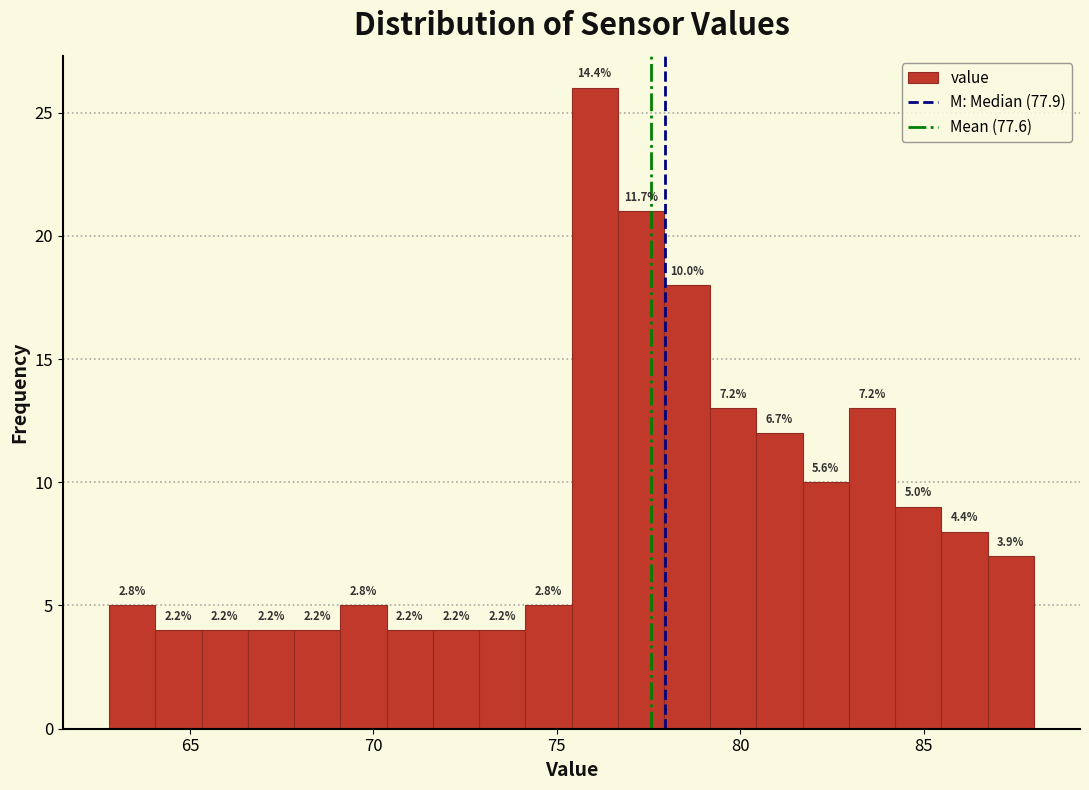

Around what value on the x-axis is the tallest bar? Give the approximate position of its centre, as read against the axis.

76.0